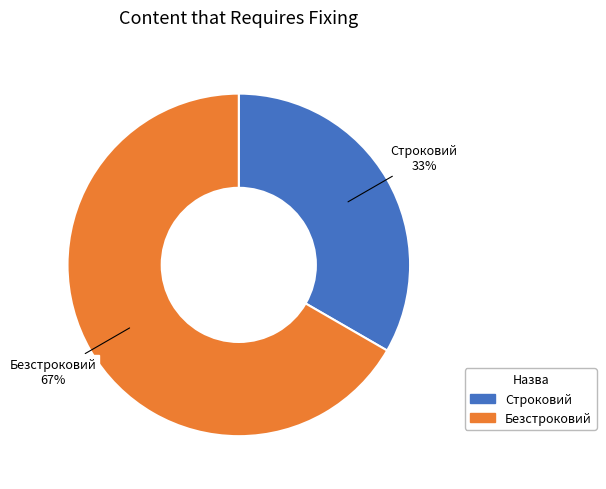

What percentage is the Строковий slice, to the nearest percent?

33%